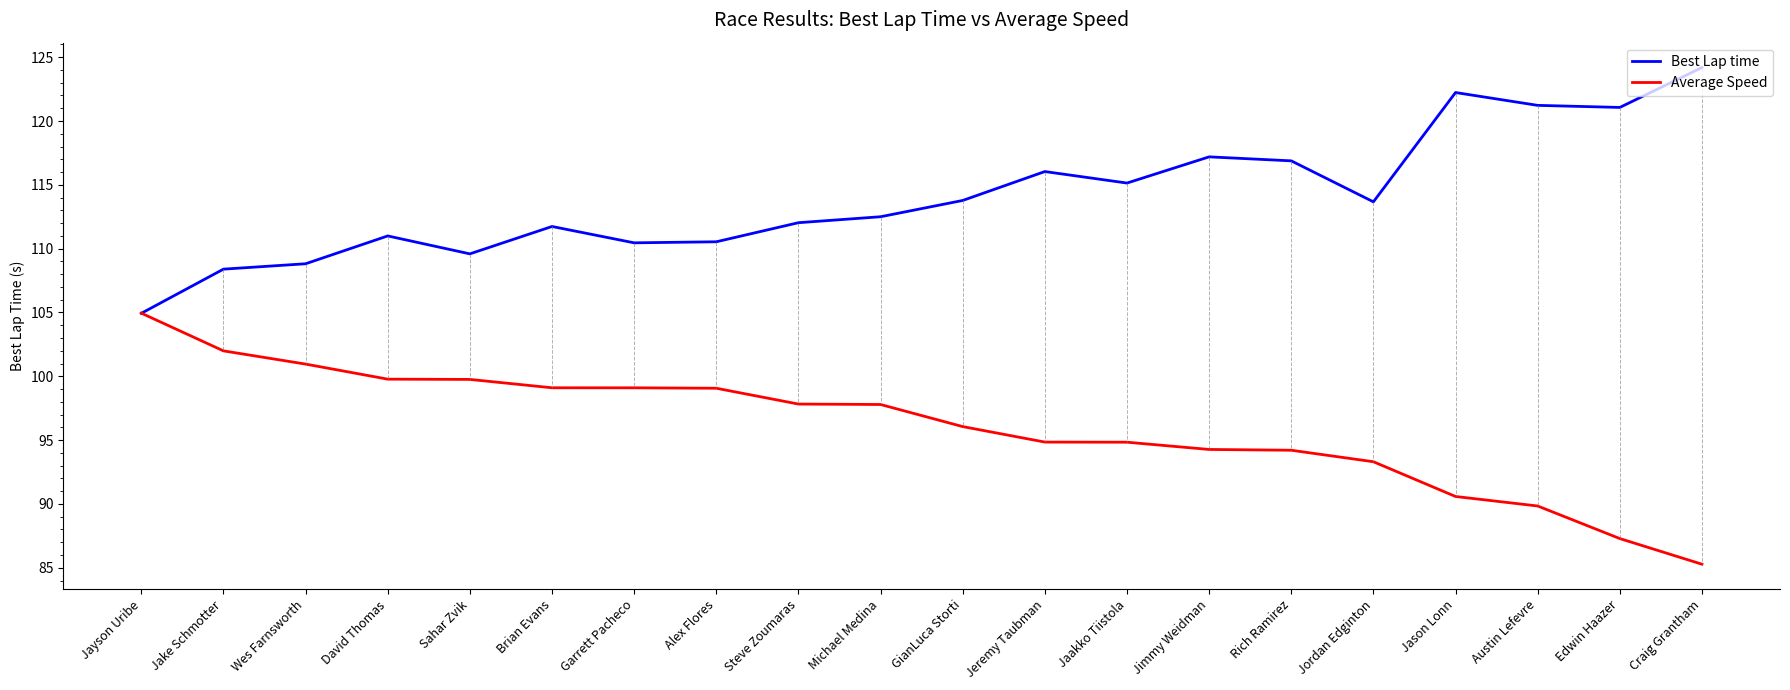

Which series has the largest total across all categories?

Best Lap time